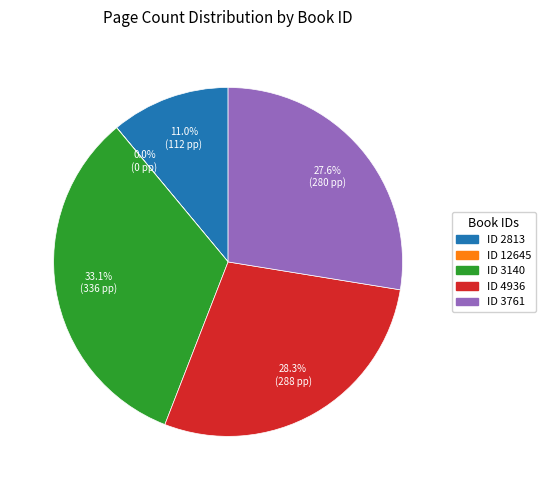

What is the largest slice in the pie chart?

ID 3140